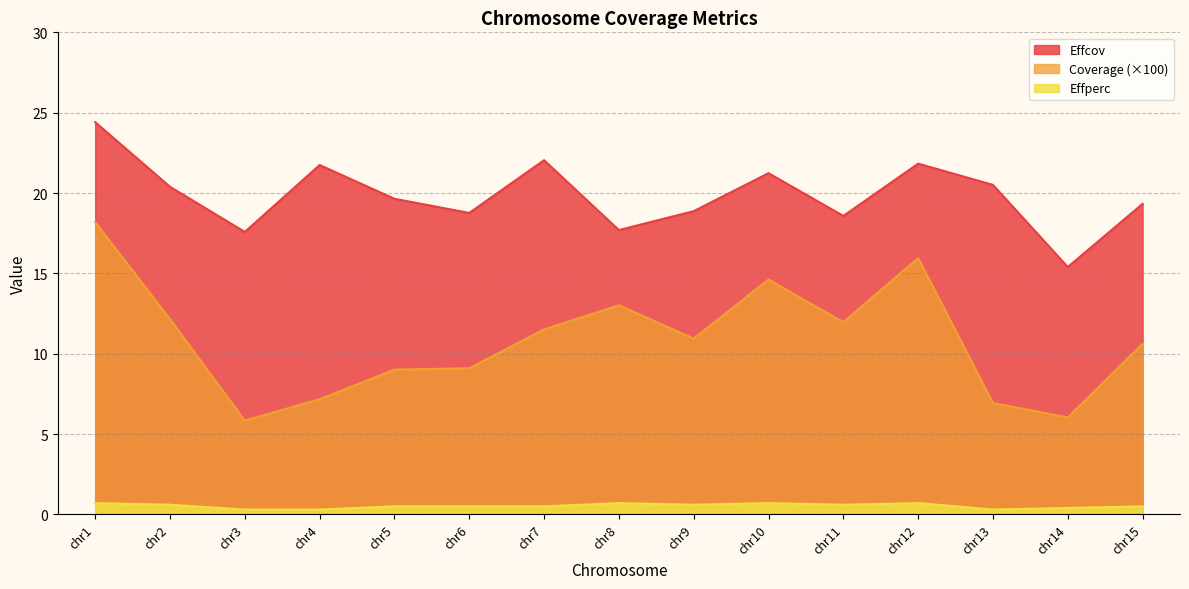

Where is Effperc nearest to the value 0?

chr3